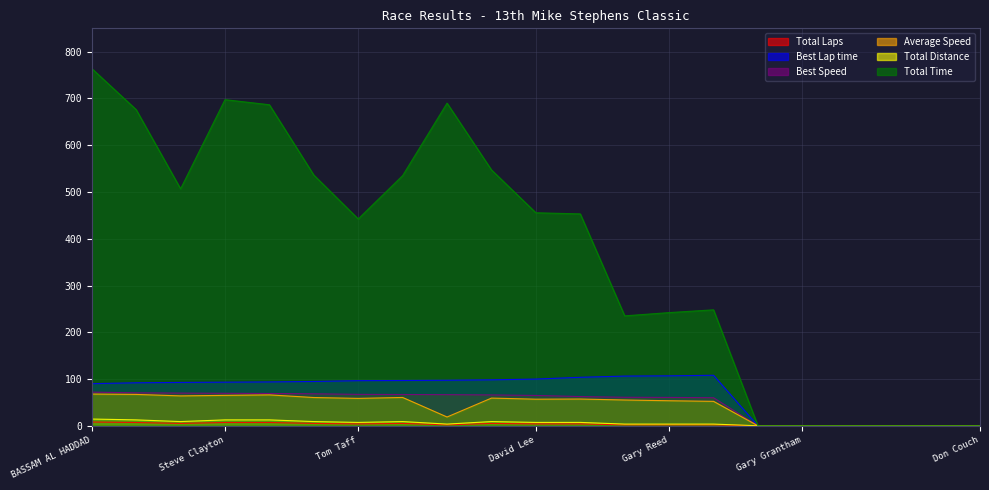

Which series has the largest total across all categories?

Total Time